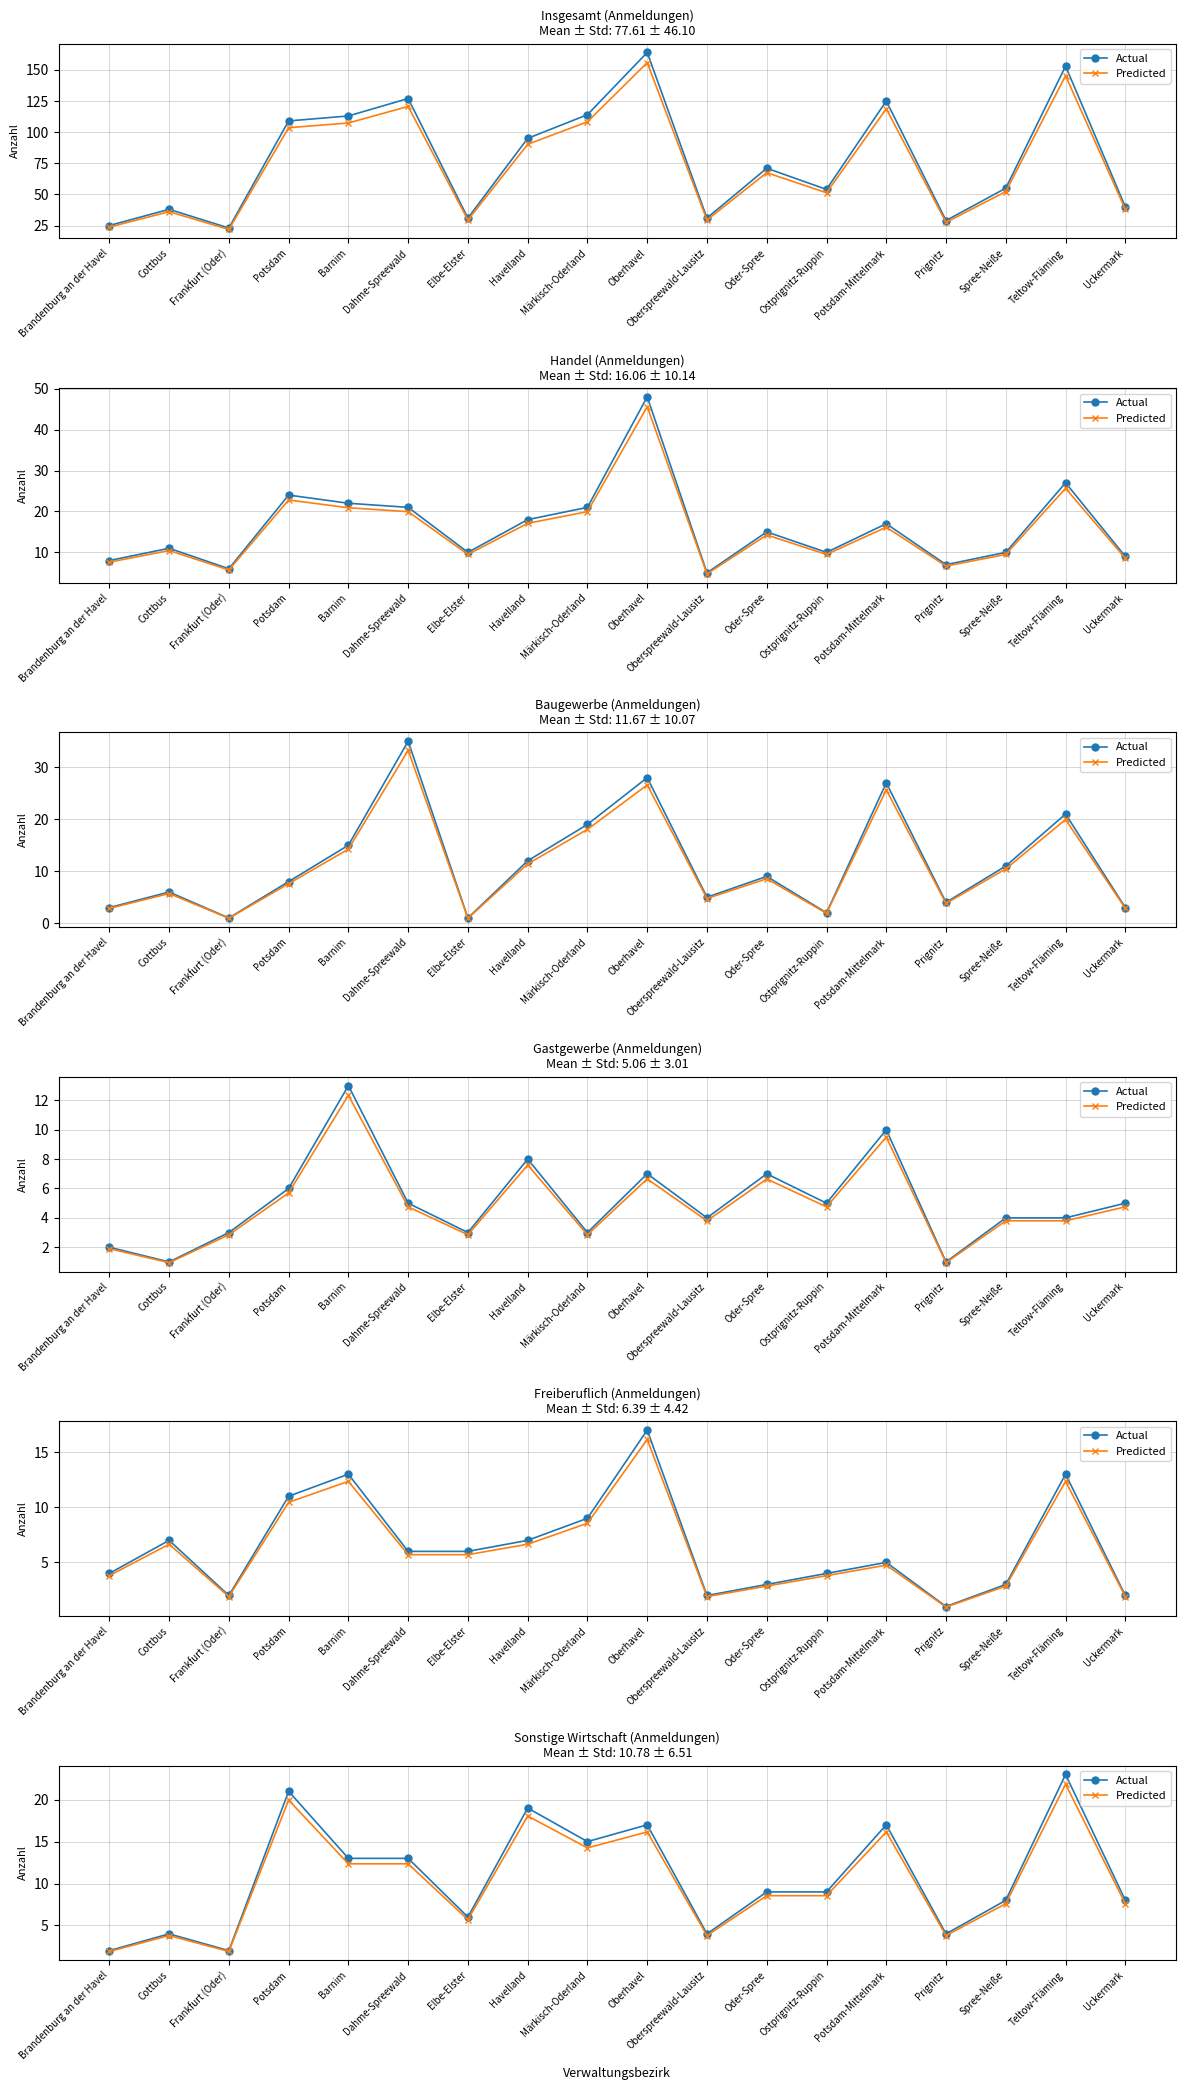

What is the label of the 1st point from the left?

Brandenburg an der Havel